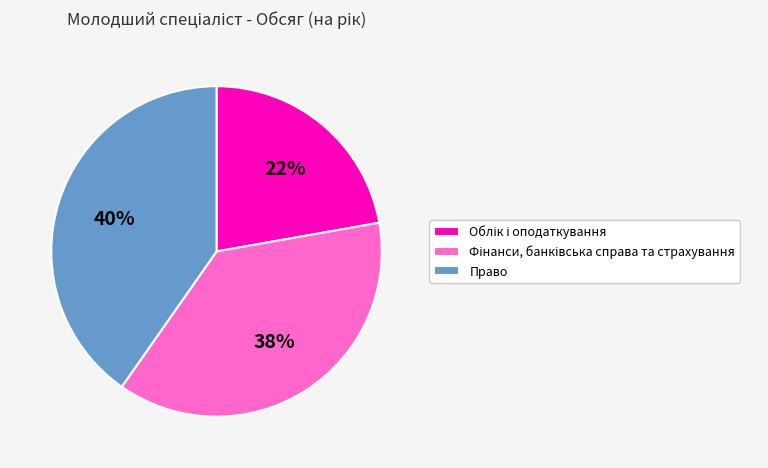

What is the largest slice in the pie chart?

Право